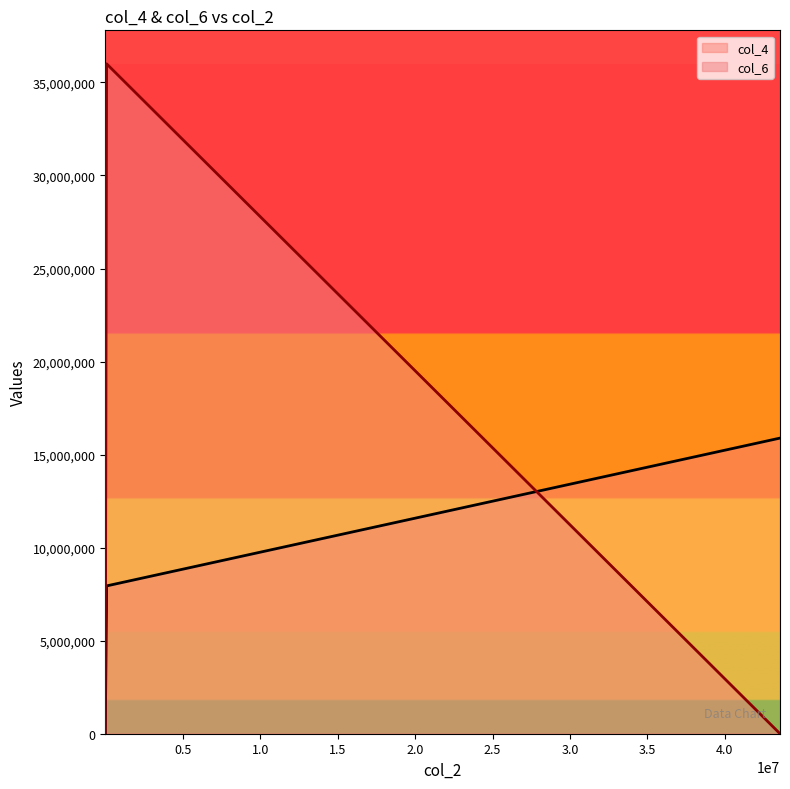

Where is col_4 nearest to the value 7943456?

87120